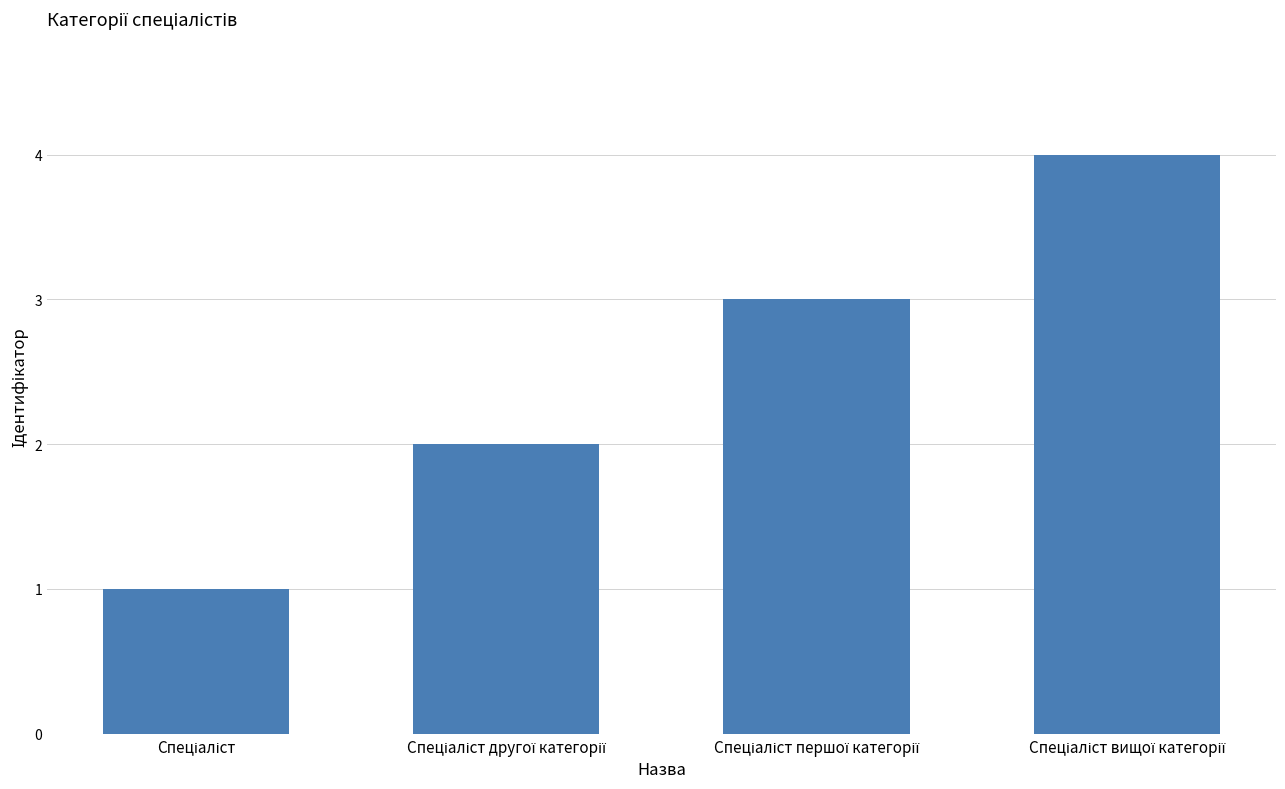

How many data points are less than 3?

2